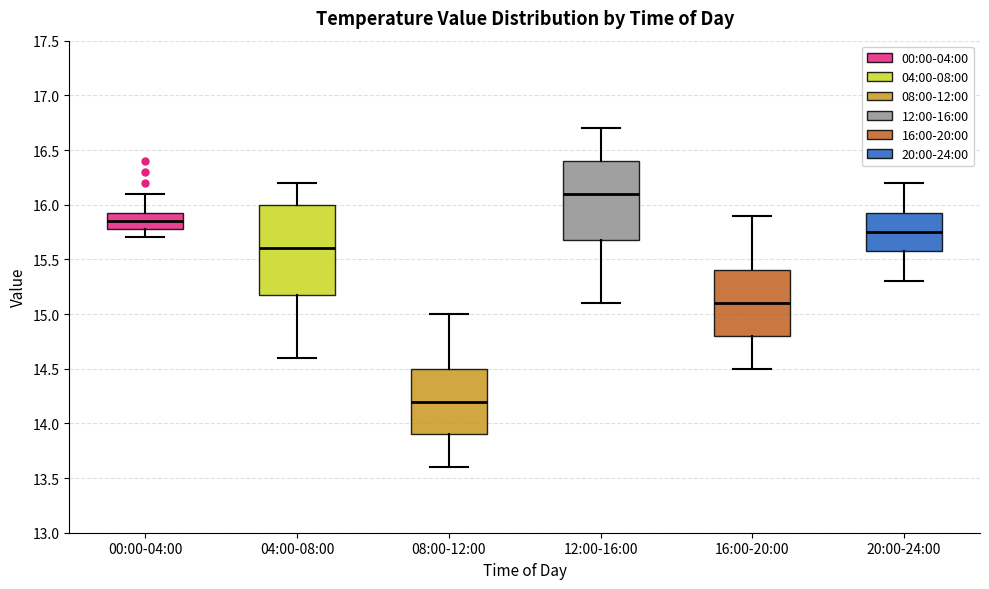

Where does the lower whisker of the box for 08:00-12:00 end on the y-axis? The values are not printed on the chart, so give them approximately, as read against the axis.

13.60